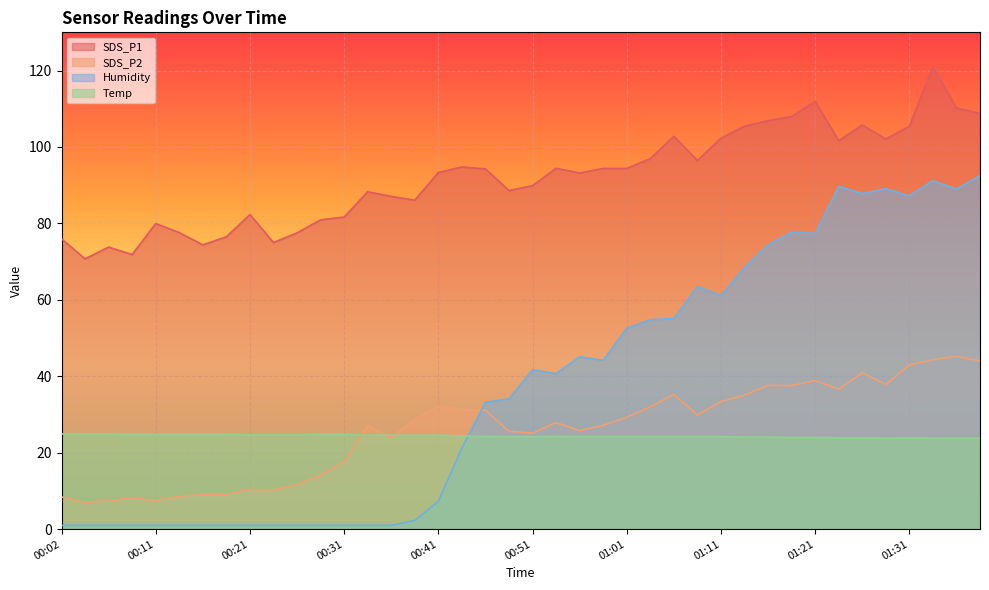

What is the average value of the SDS_P2 series?

25.9